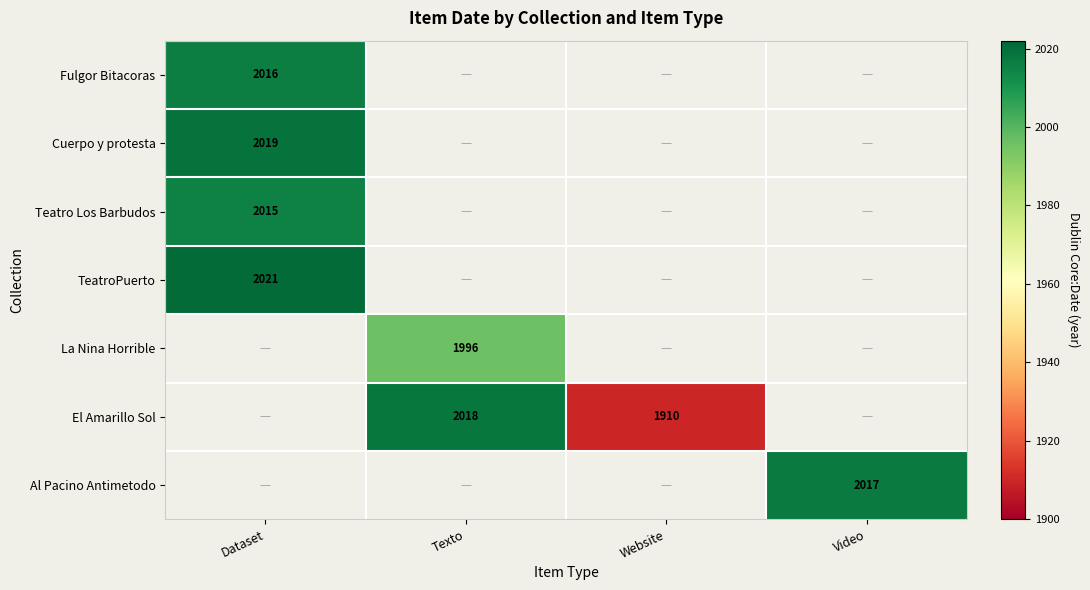

True or false: Cuerpo y protesta has a value of 1288 at Dataset.

False